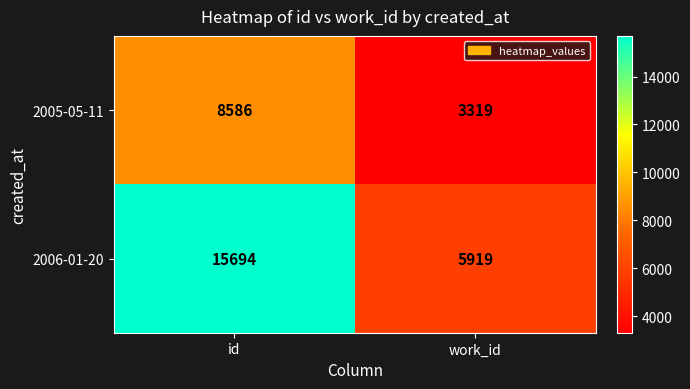

Between id and work_id, which series saw the biggest shift?

2006-01-20